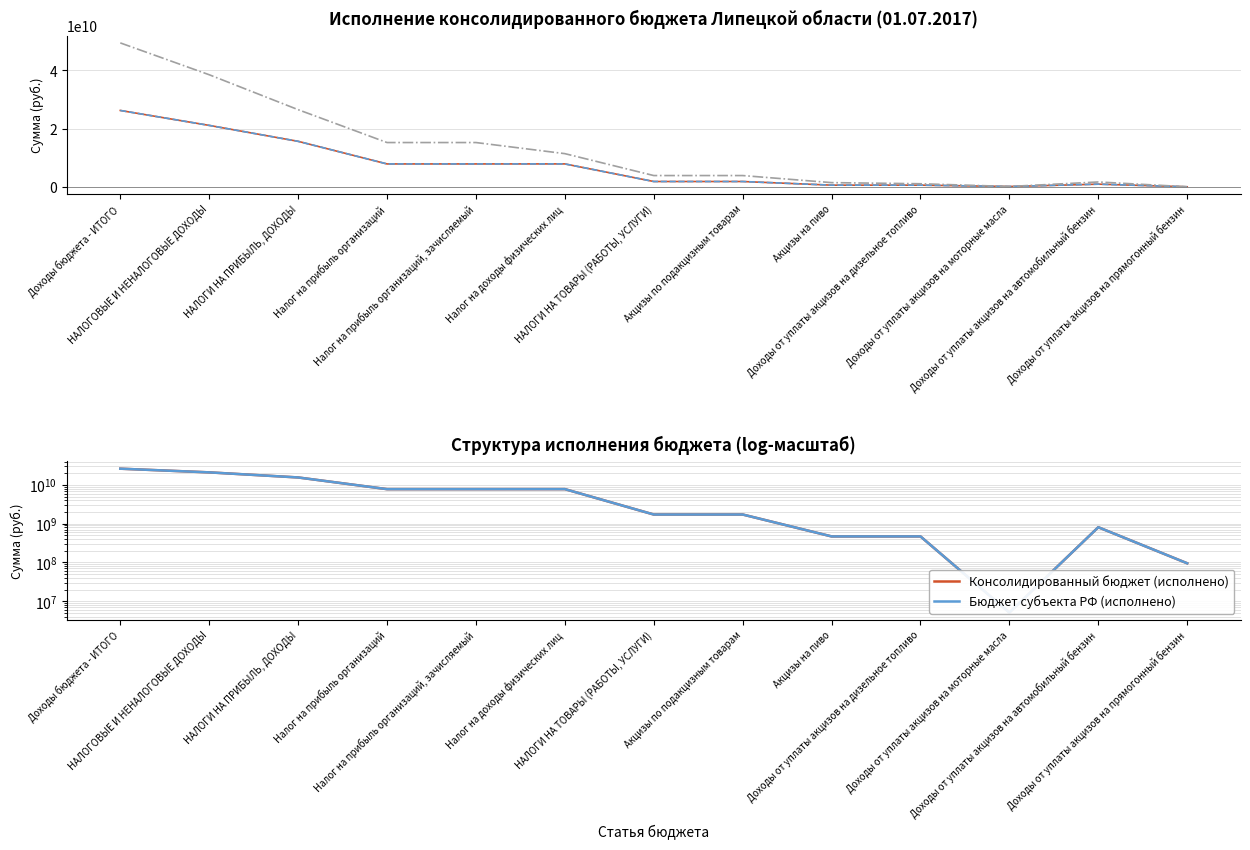

What is the difference between the second highest and second lowest values in the Консолидированный бюджет (исполнено) series?

20974896245.1